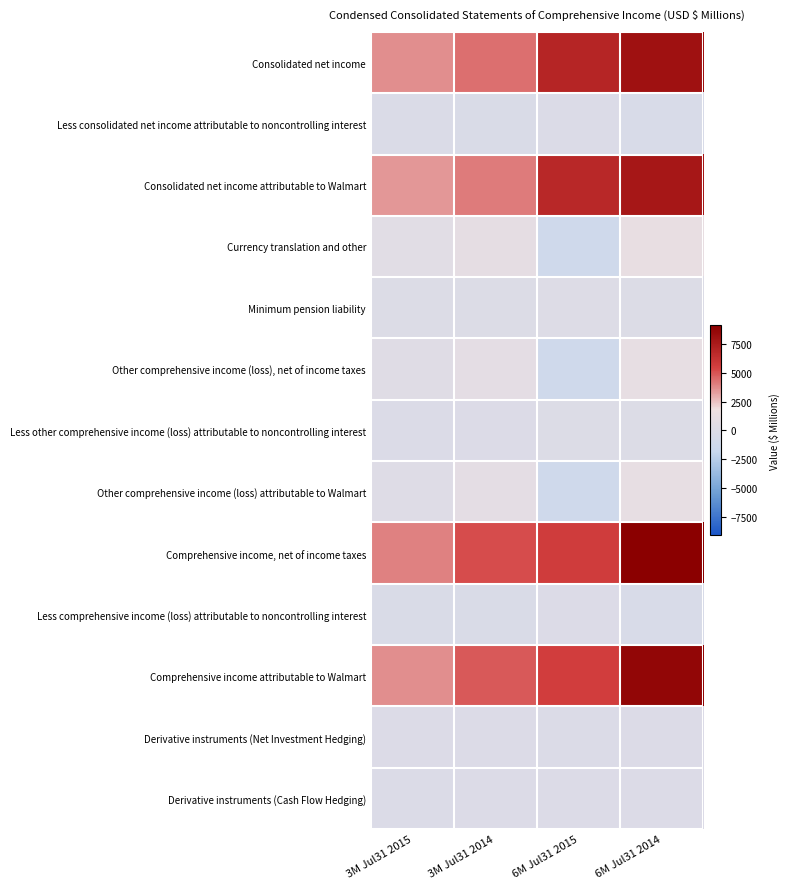

Between 3M Jul31 2014 and 6M Jul31 2014, which series saw the biggest shift?

Comprehensive income, net of income taxes